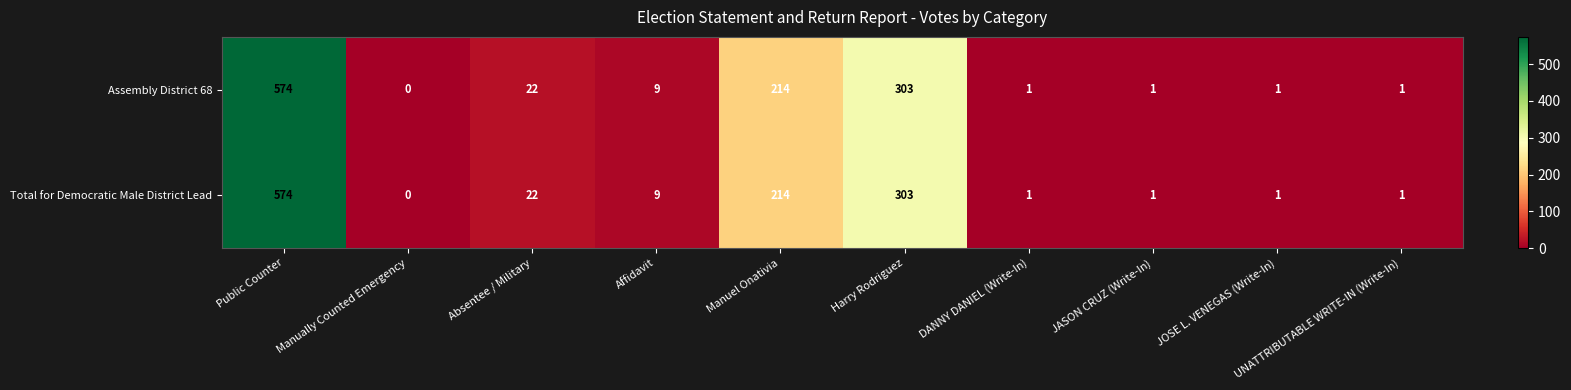

At which label does Total for Democratic Male District Lead reach its minimum?

Manually Counted Emergency